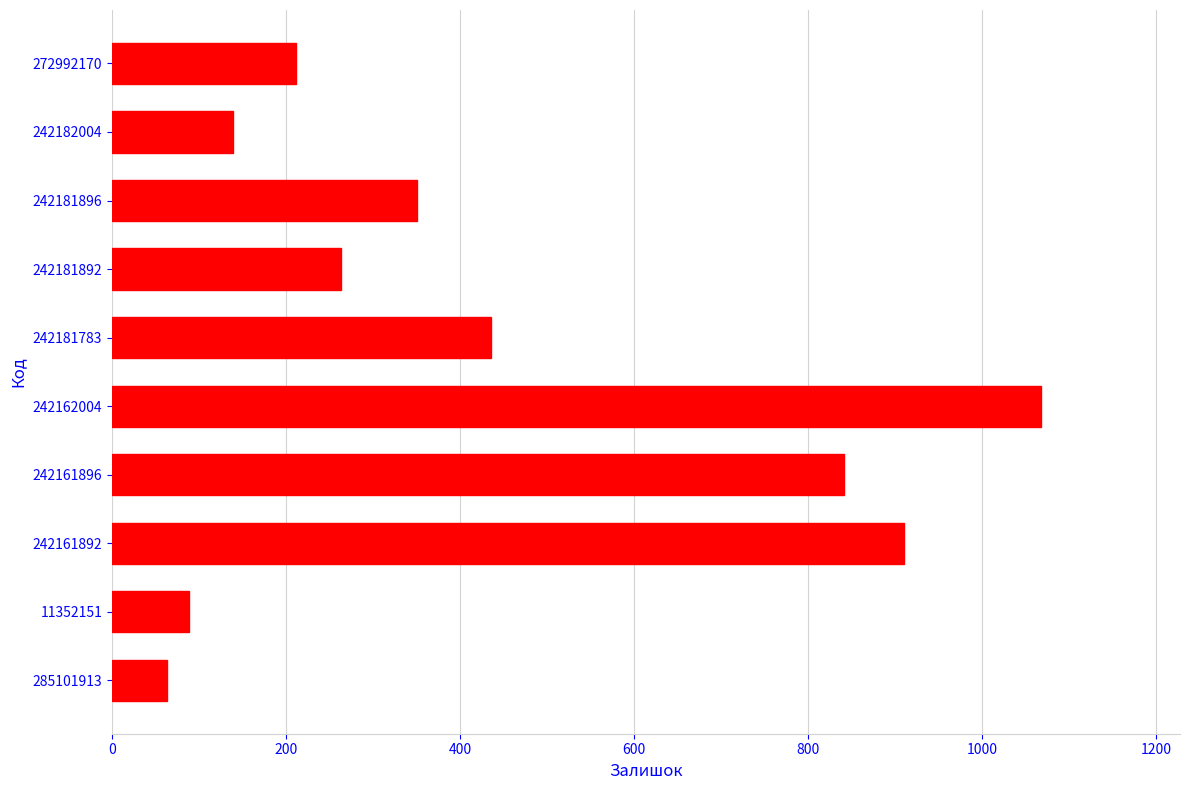

List the labels in order of value, smallest first.

285101913, 11352151, 242182004, 272992170, 242181892, 242181896, 242181783, 242161896, 242161892, 242162004